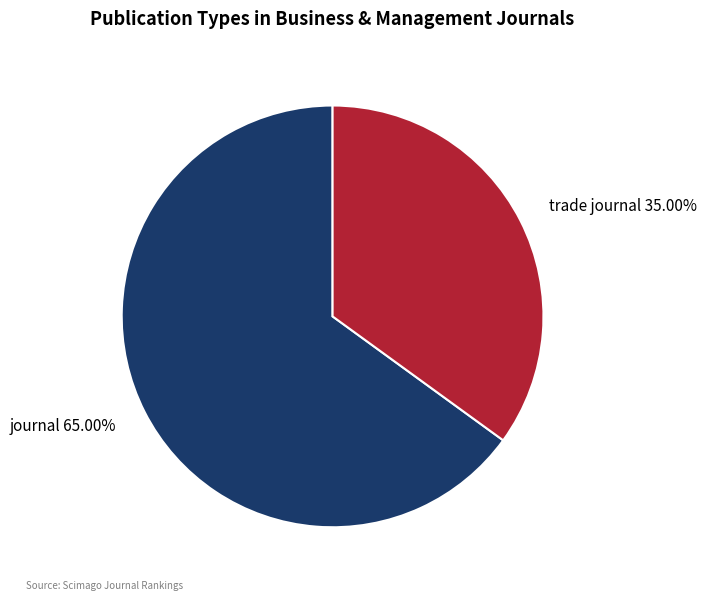

Is it true that trade journal is 41% of the pie?

False